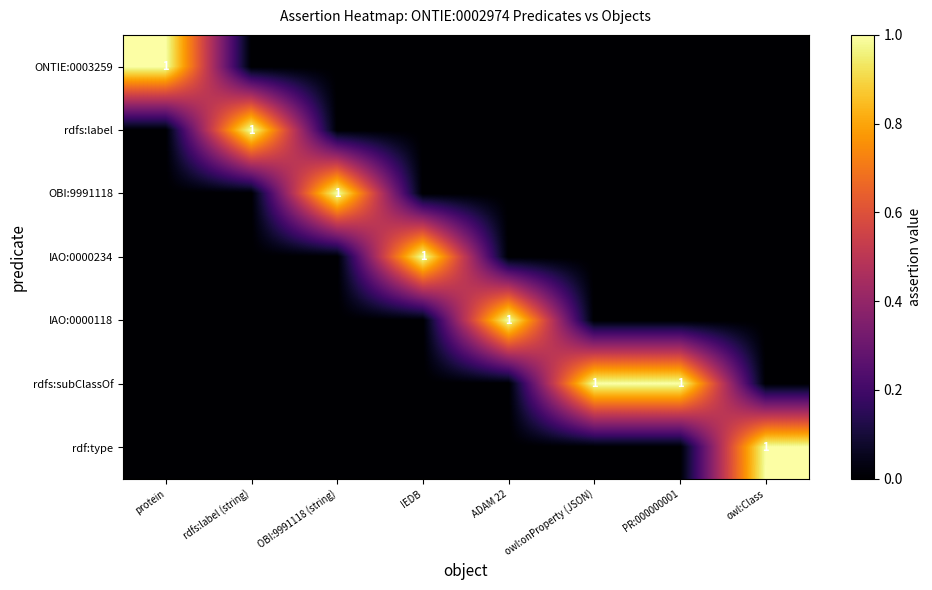

True or false: IAO:0000118 has a value of 1 at ADAM 22.

True